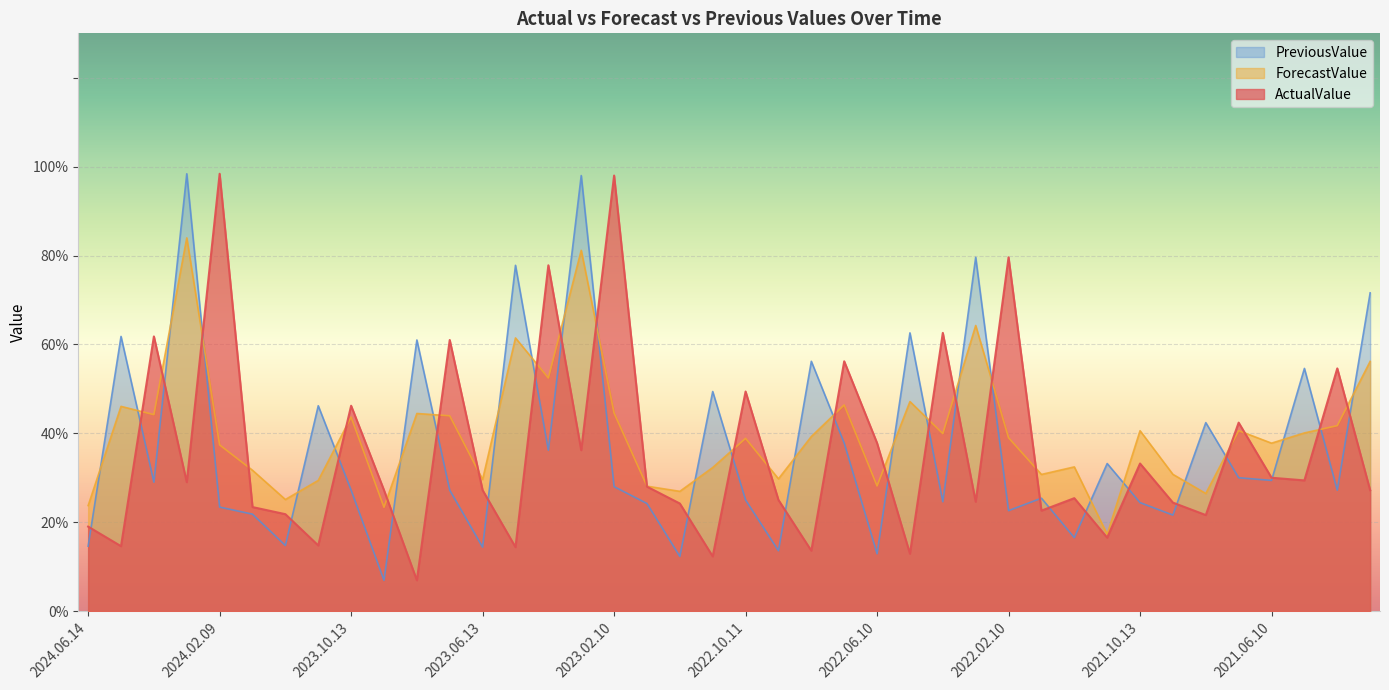

Is it true that ForecastValue equals 1.5 at 2023.11.13?

True